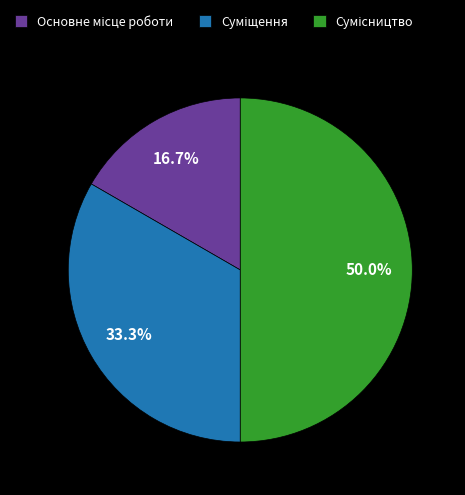

To the nearest percent, what percentage of the pie is Сумісництво?

50%